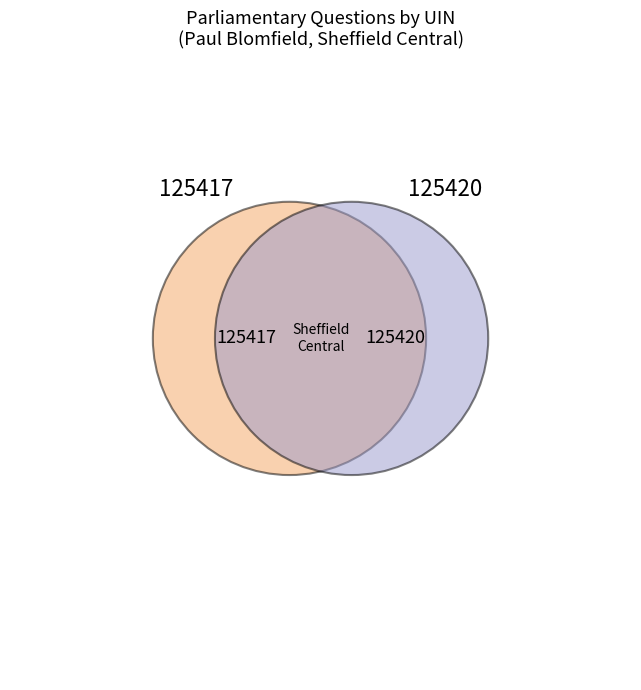

Between 125420 and 125417, which is larger?

125420